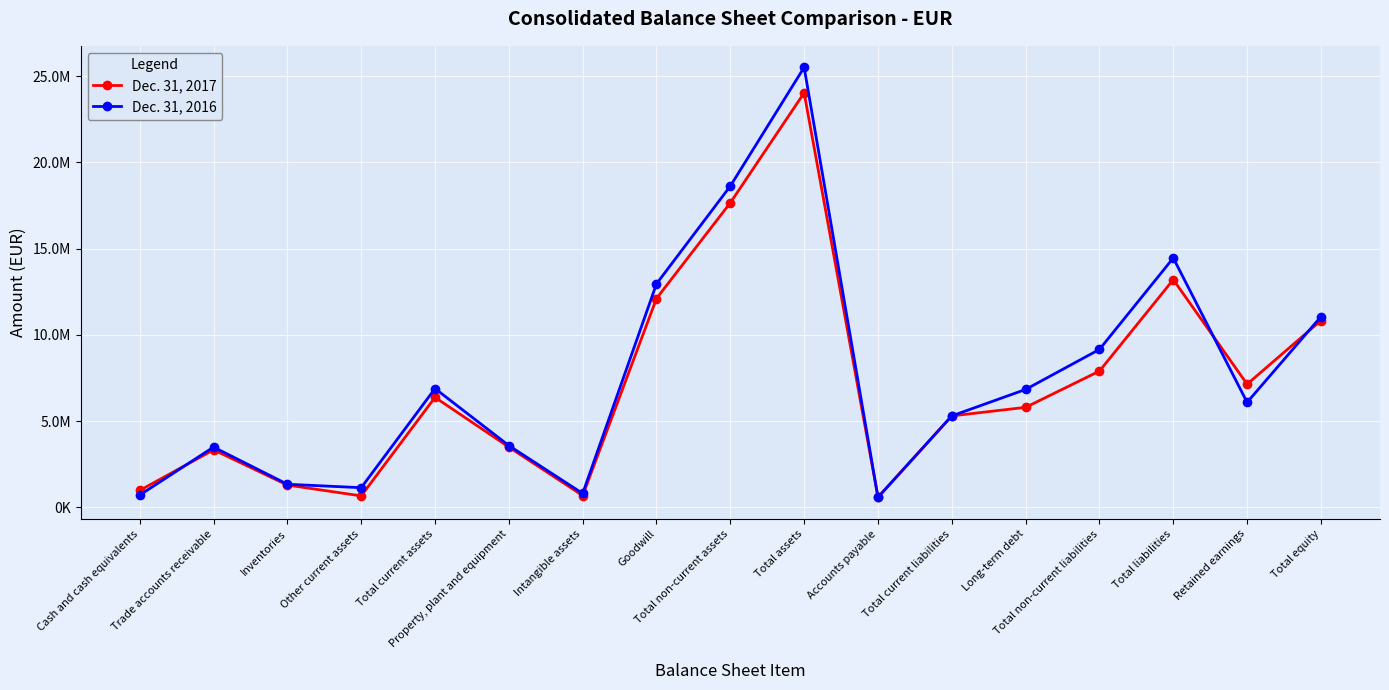

At which category does Dec. 31, 2017 reach its first local peak?

Trade accounts receivable